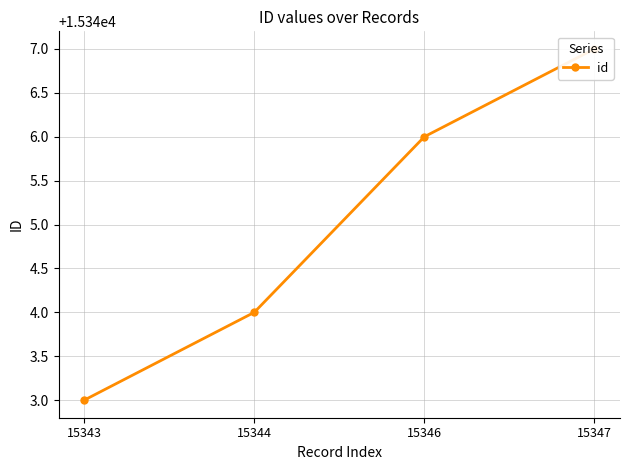

Reading right to left, list all the values displayed in this chart.

15347	15346	15344	15343